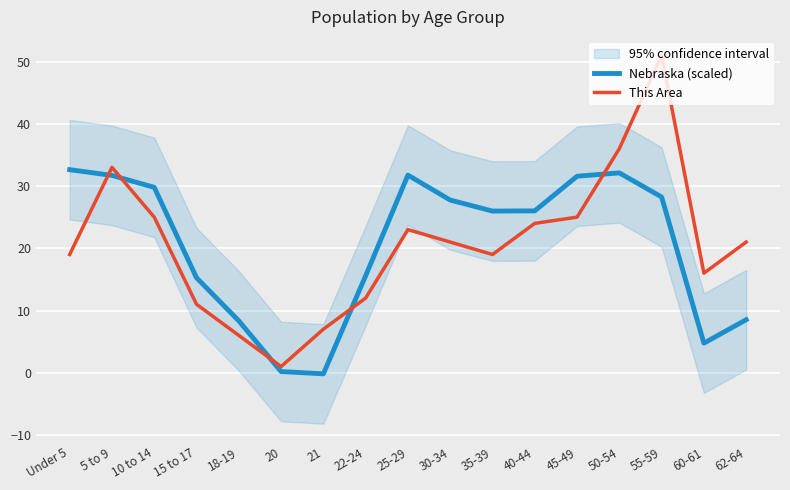

The Nebraska (scaled) series shows 1.0 at 60-61. True or false?

False